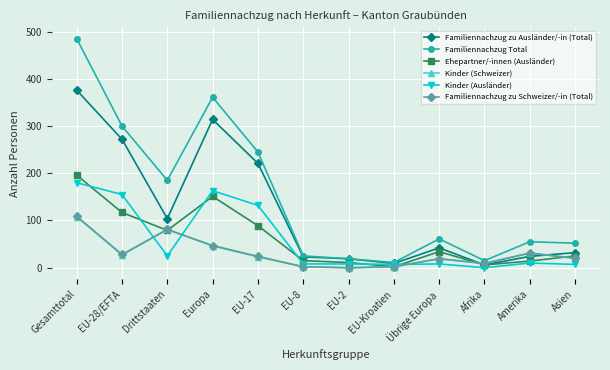

Where is the first local maximum for Familiennachzug zu Schweizer/-in (Total)?

Drittstaaten